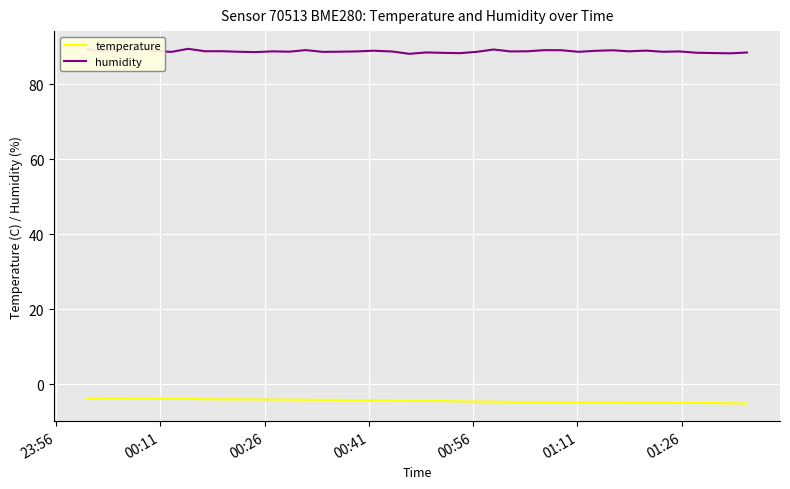

True or false: temperature has more than 0 interior local peaks.

True